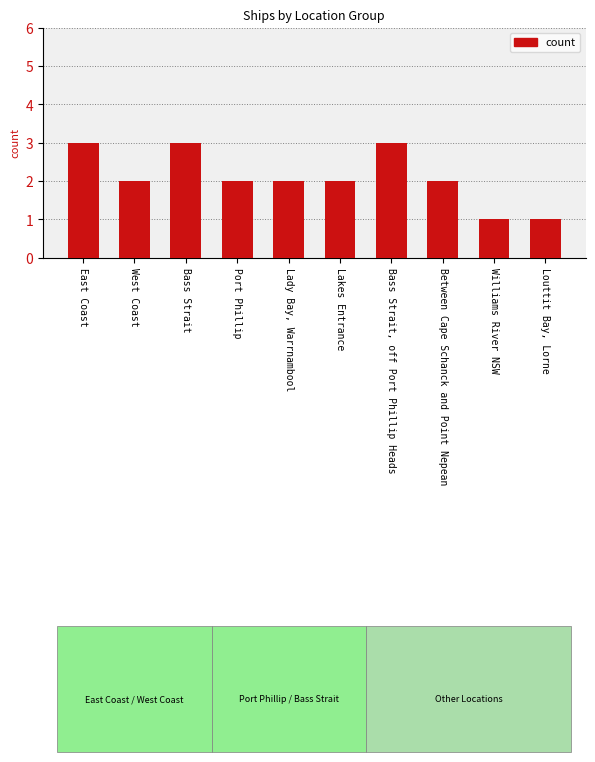

What is the change in value from Port Phillip to Louttit Bay, Lorne?

-1